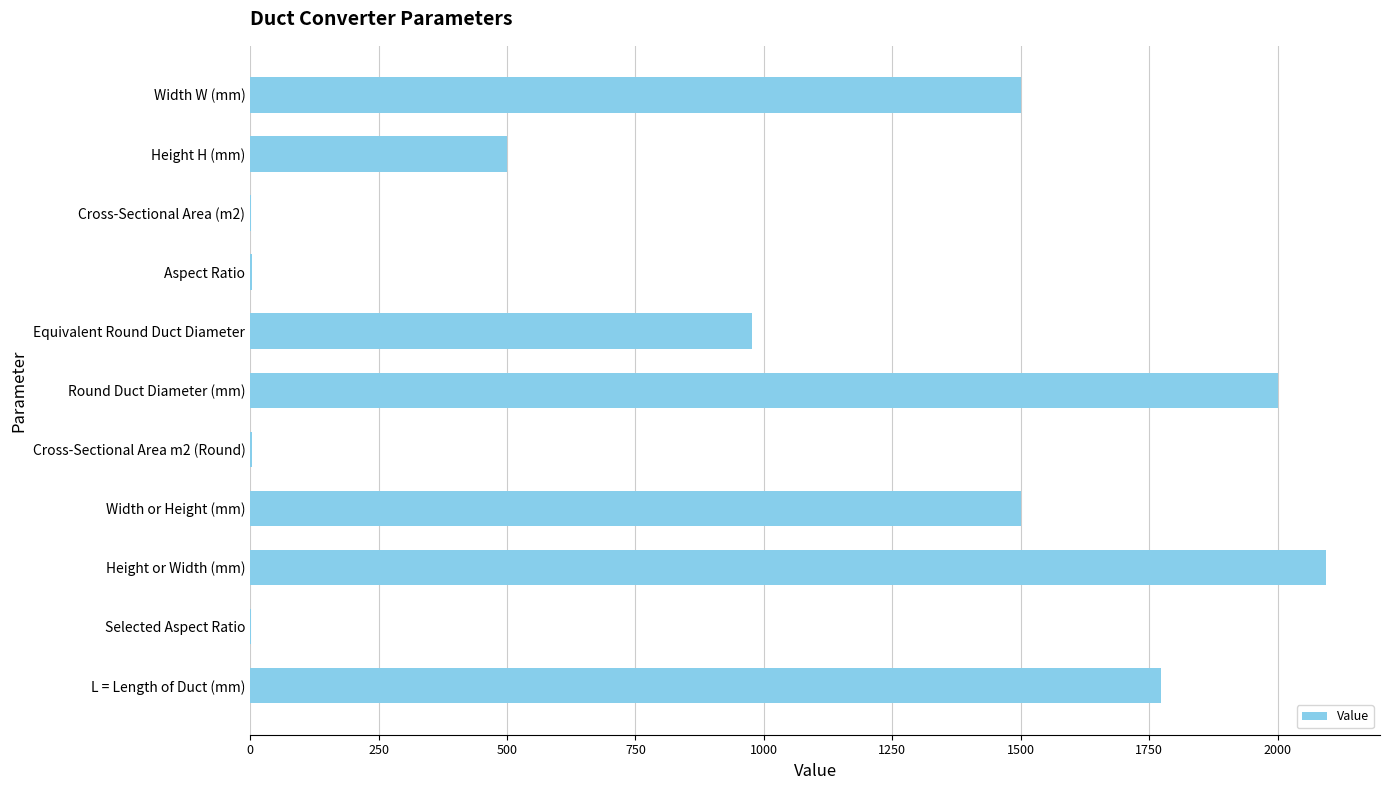

What is the greatest value displayed?

2094.4